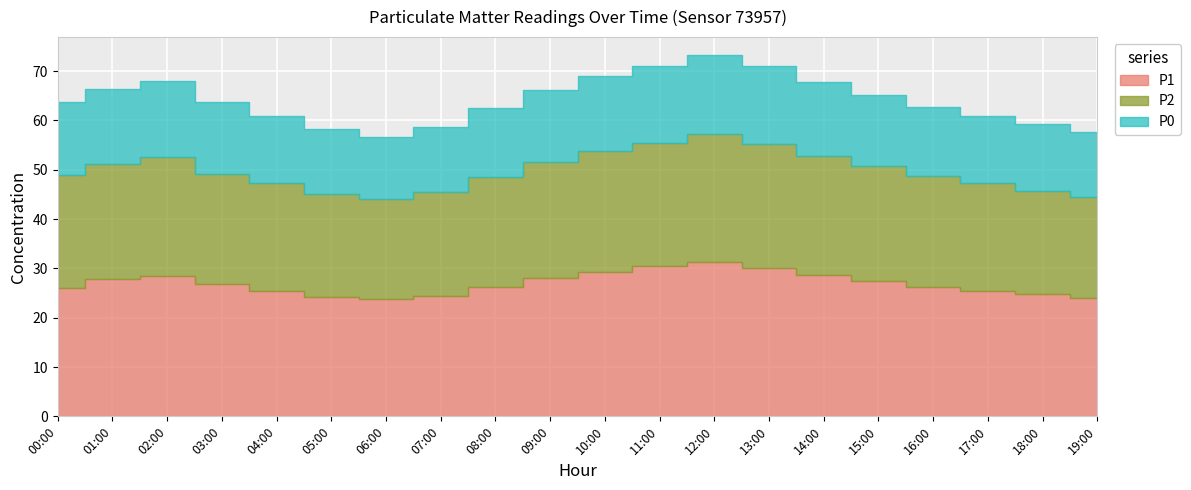

At 11:00, list the series in order from smallest to largest.

P0, P2, P1